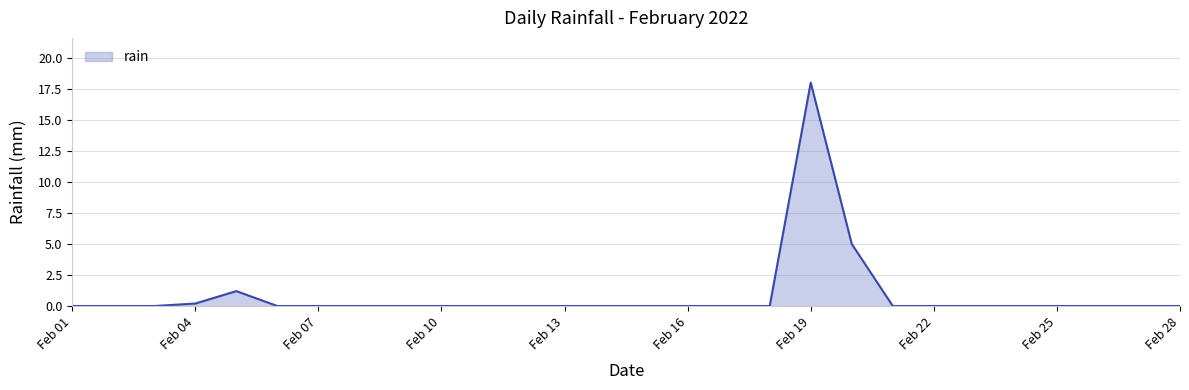

What is the greatest value displayed?

18.0